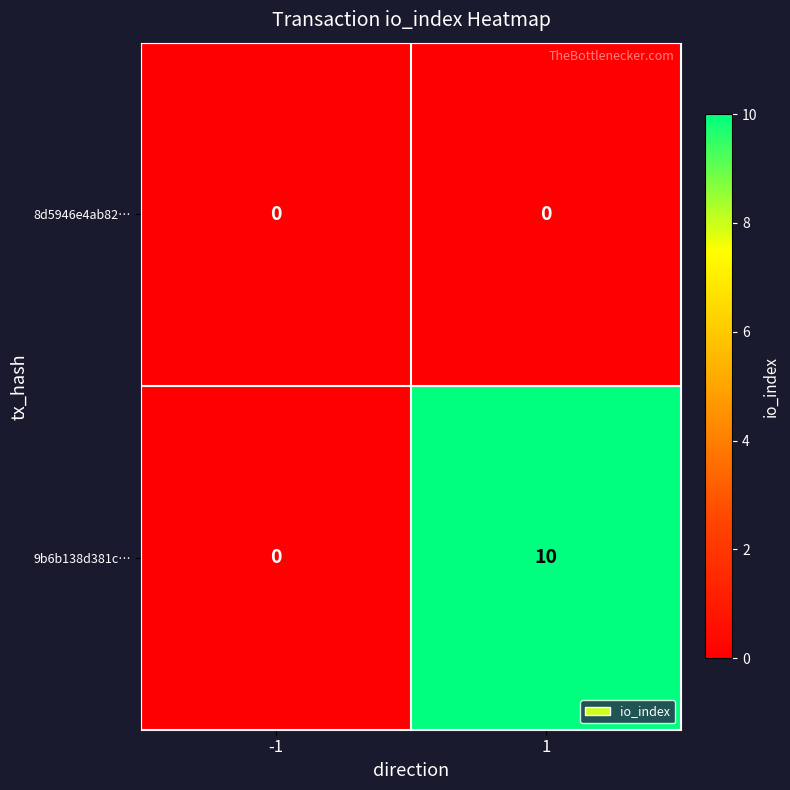

Which series has the largest range (max minus min)?

9b6b138d381c…